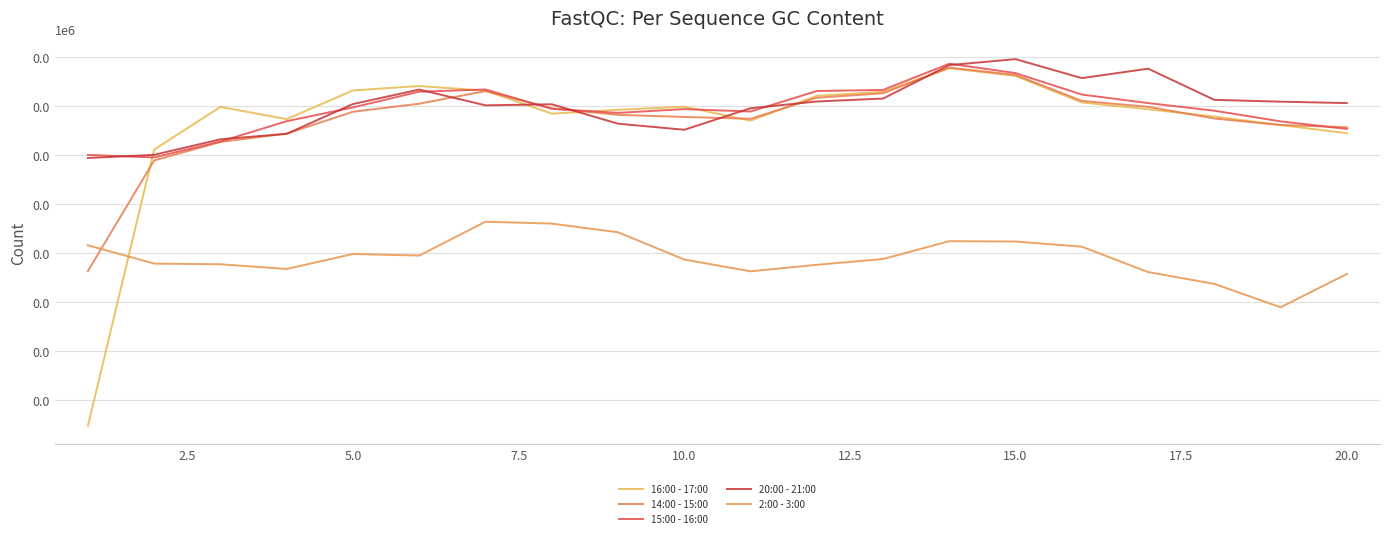

How many times do 14:00 - 15:00 and 20:00 - 21:00 cross each other?

8